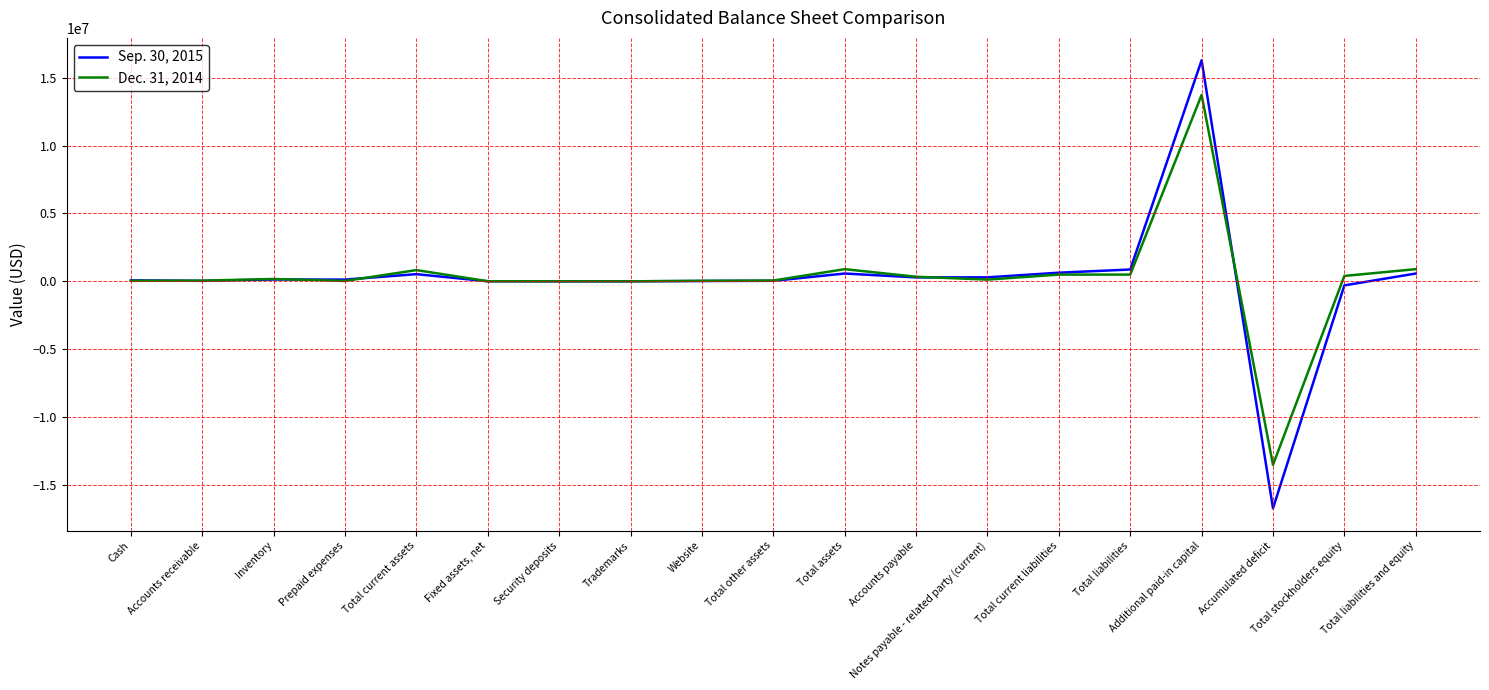

At which label does Sep. 30, 2015 reach its peak?

Additional paid-in capital